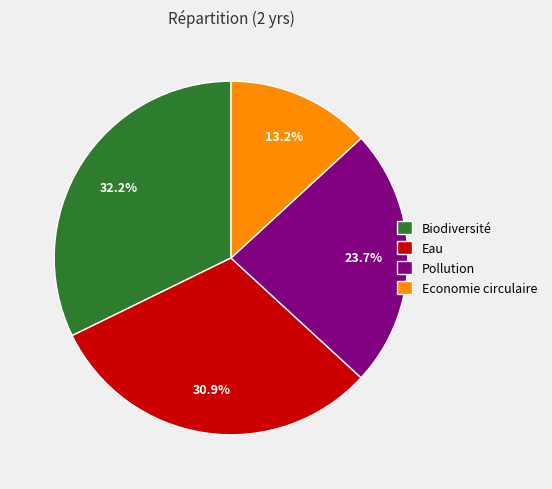

Which category has the biggest portion of the pie?

Biodiversité